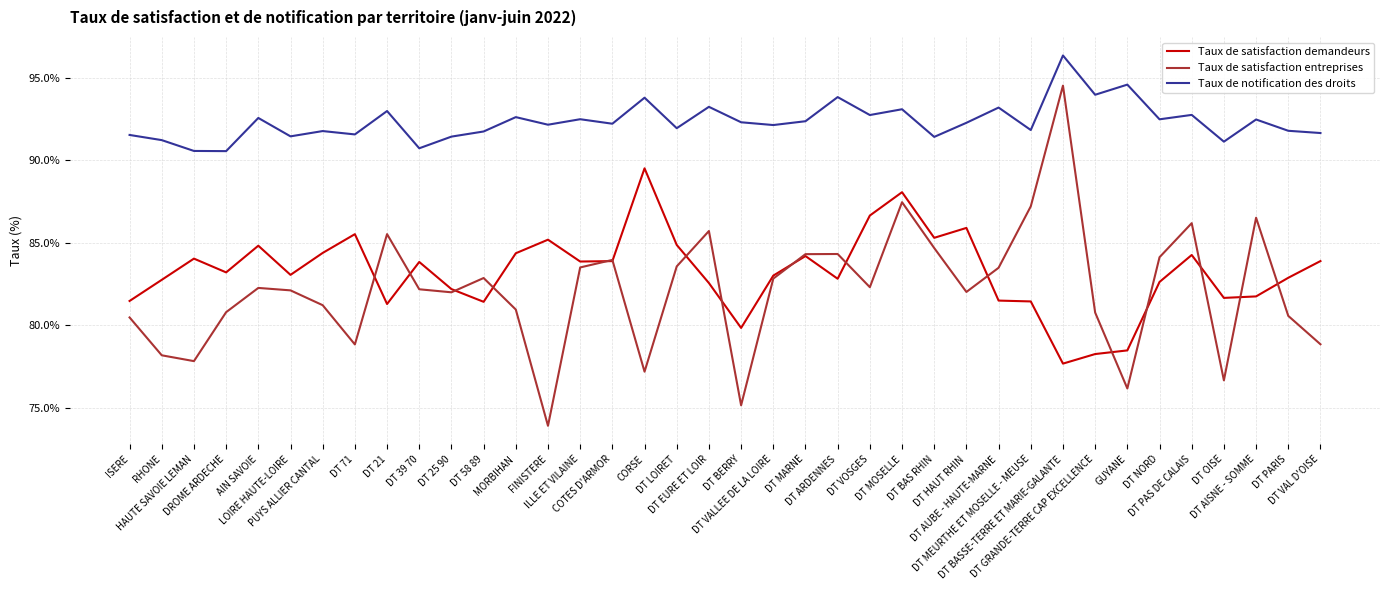

What is the difference between the Taux de satisfaction demandeurs values at DT HAUT RHIN and DT VALLEE DE LA LOIRE?

2.9